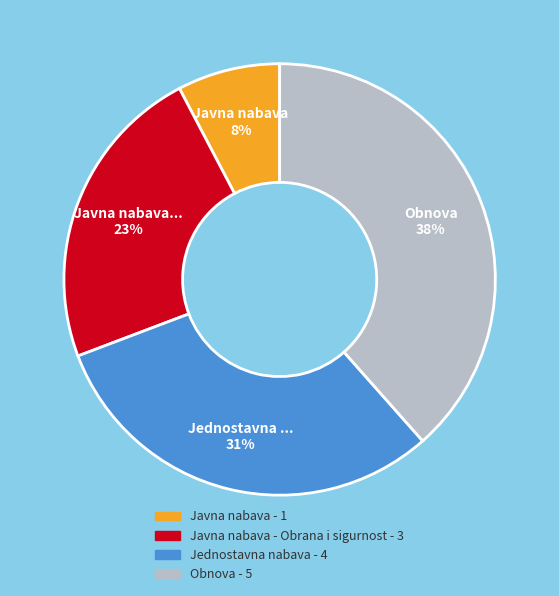

Is there any slice that represents more than half of the pie?

No